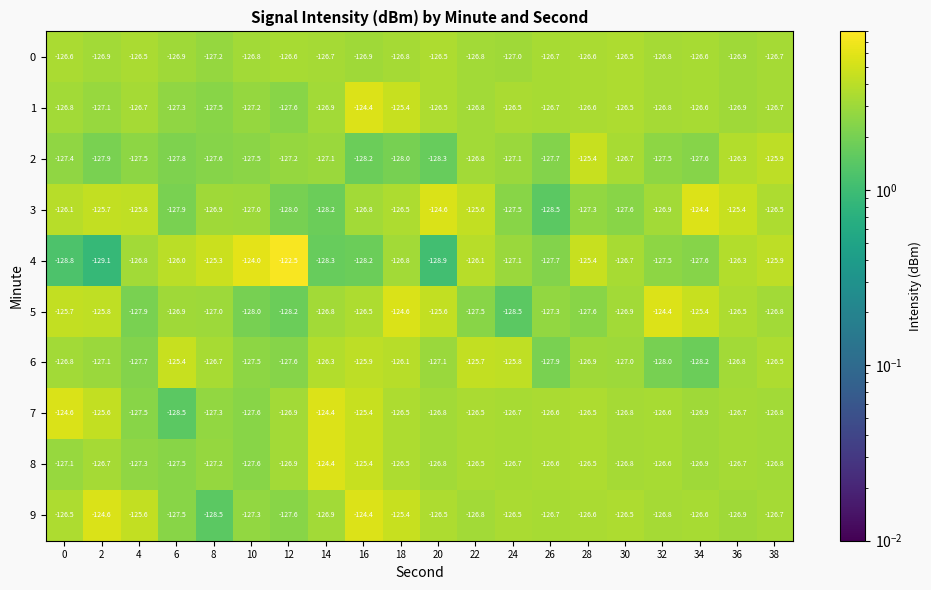

At which category is the sum across all series the highest?

16